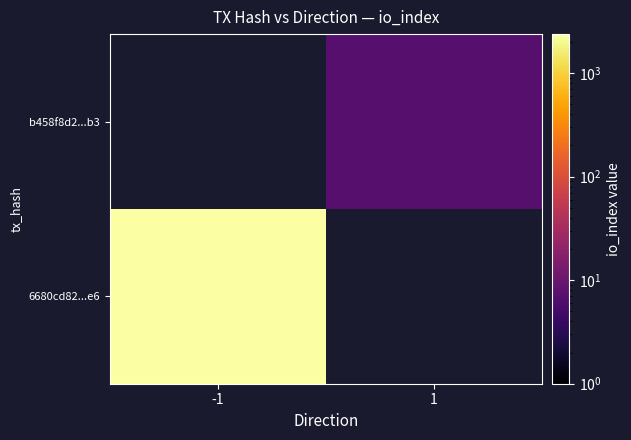

How many positive values does the b458f8d2...b3 series have?

1